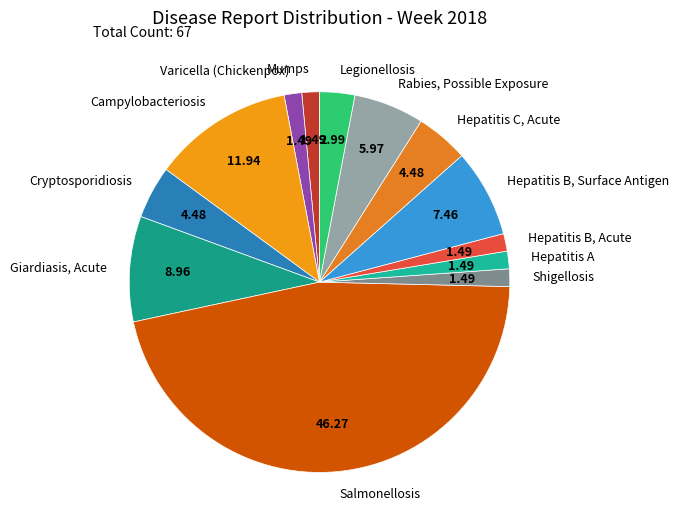

Count the number of slices in the pie.

13